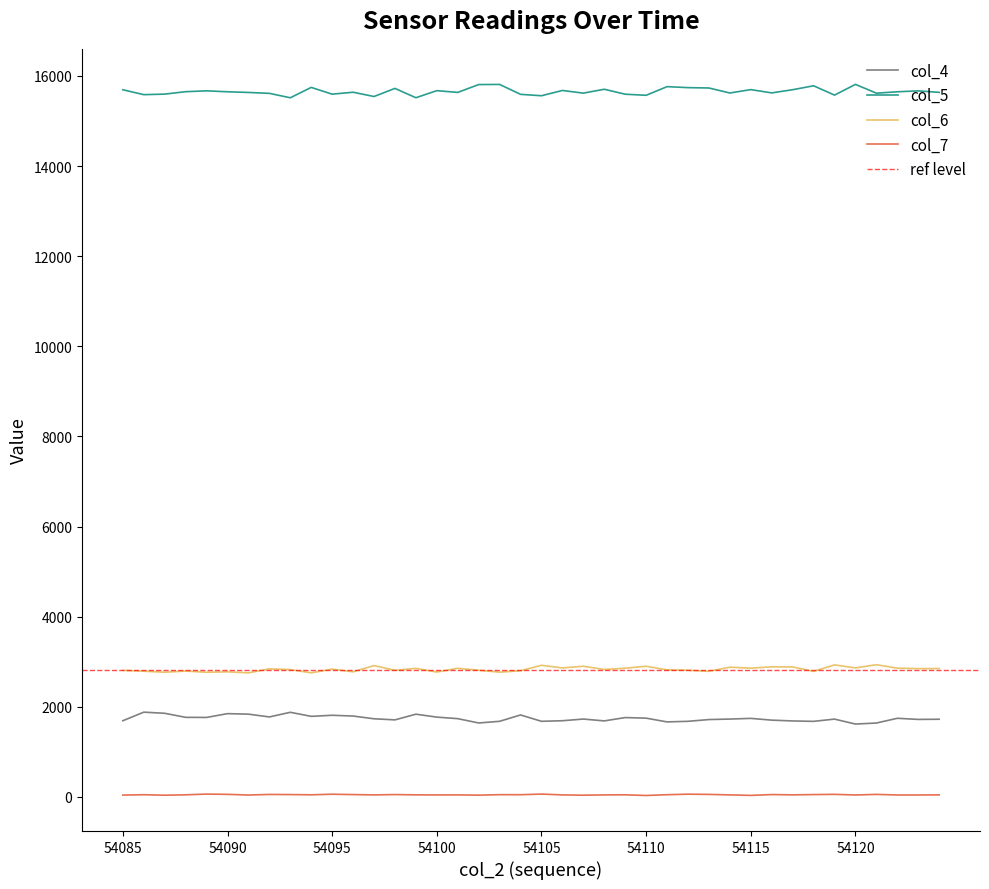

Reading left to right, what are all the values shown in this chart?

col_4: 1690	1880	1855	1765	1763	1847	1836	1774	1877	1787	1811	1794	1733	1709	1835	1770	1736	1640	1677	1818	1677	1690	1727	1686	1760	1747	1664	1677	1716	1727	1742	1703	1685	1676	1726	1616	1639	1744	1719	1723
col_5: 15693	15584	15596	15650	15669	15648	15633	15613	15515	15745	15595	15638	15543	15723	15516	15673	15634	15808	15811	15591	15560	15677	15618	15704	15594	15570	15762	15740	15732	15621	15696	15623	15694	15781	15574	15812	15617	15648	15668	15635
col_6: 2808	2789	2766	2792	2765	2775	2752	2841	2824	2753	2835	2775	2914	2809	2852	2770	2853	2810	2768	2799	2920	2862	2899	2827	2856	2899	2818	2811	2787	2878	2857	2886	2884	2785	2929	2862	2933	2857	2846	2848
col_7: 40	48	37	46	62	56	41	54	51	46	59	51	44	51	45	43	44	38	49	48	62	44	37	44	46	31	48	60	55	44	33	51	45	51	56	42	55	42	42	45